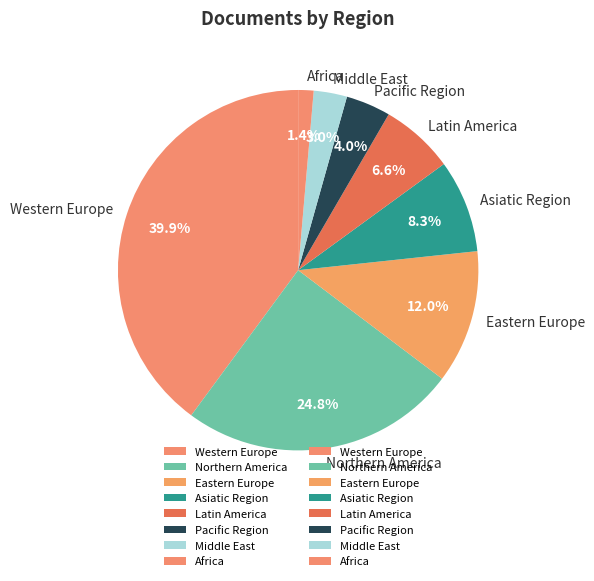

Does Northern America account for over 50% of the chart?

No